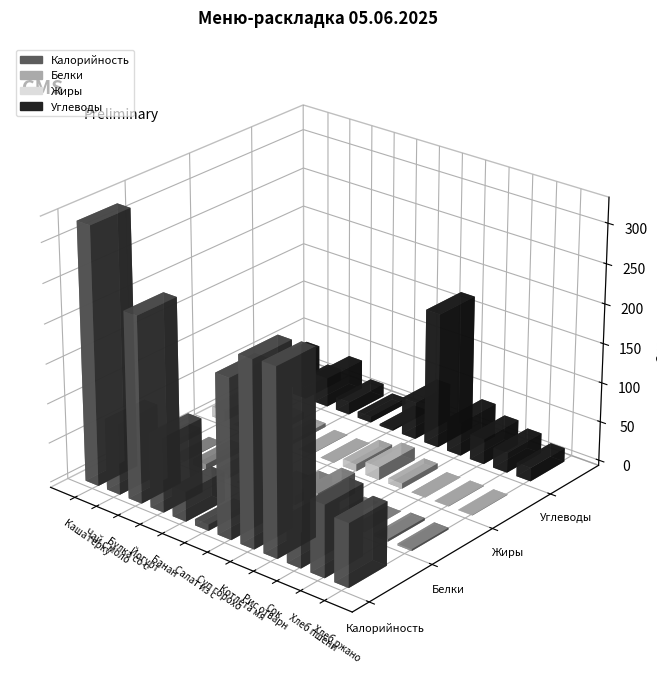

Is it true that Углеводы equals 47.5 at Суп гороховый?

True